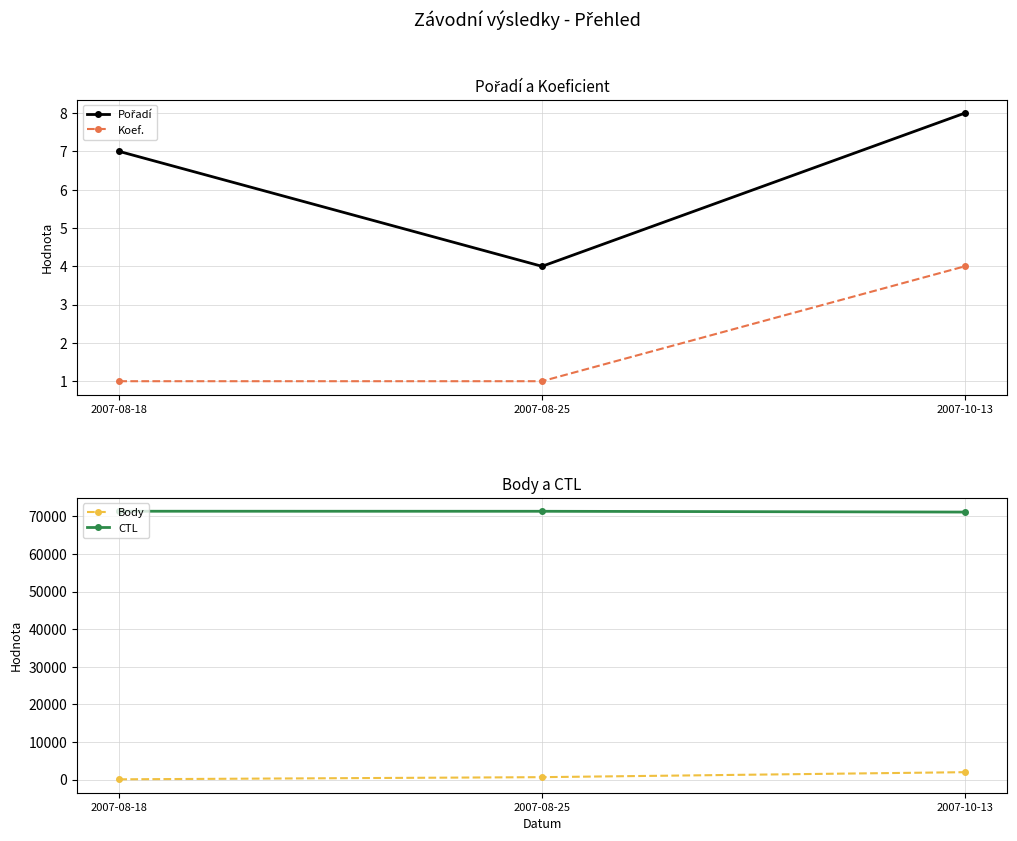

What is the label of the 3rd point from the right?

2007-08-18